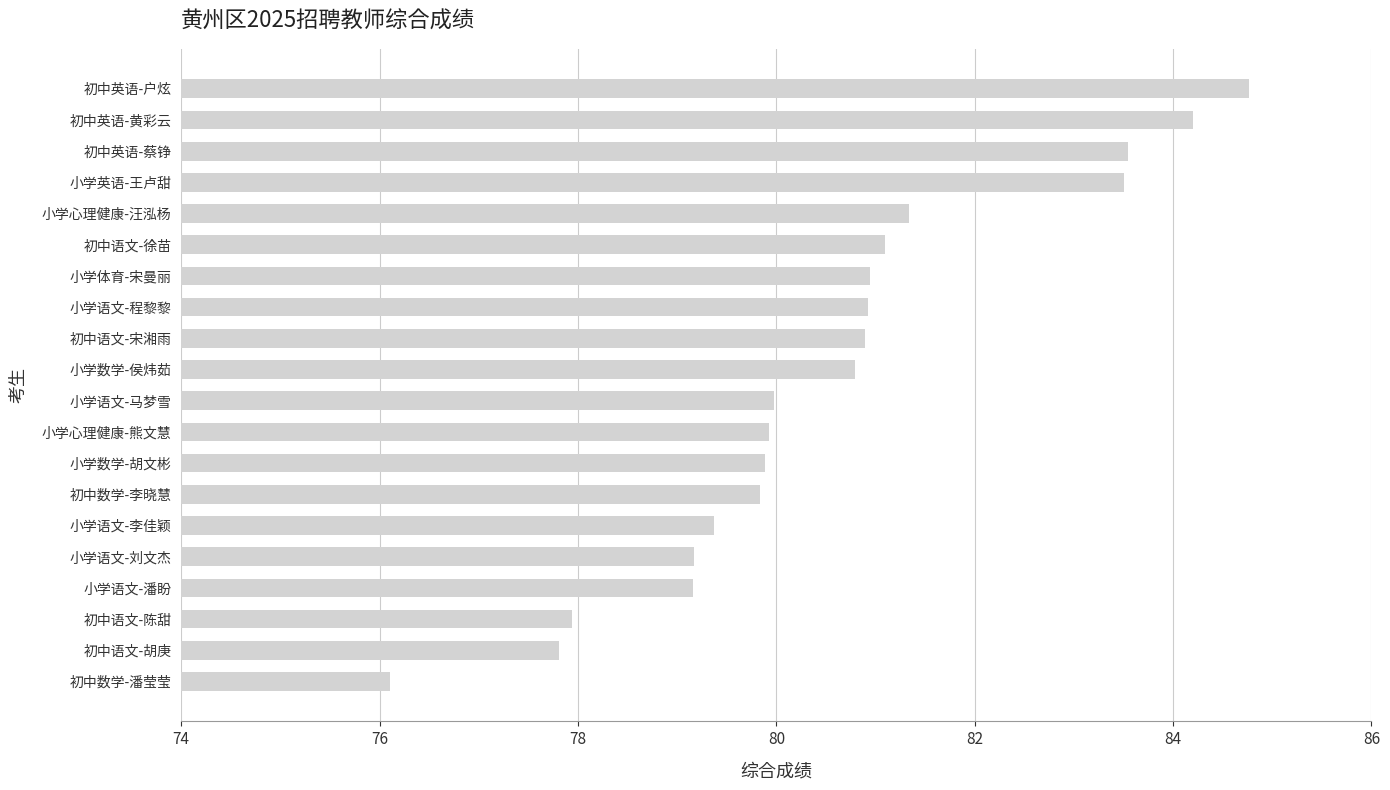

Reading bottom to top, list all the values displayed in this chart.

初中数学-潘莹莹=76.1	初中语文-胡庚=77.8	初中语文-陈甜=77.9	小学语文-潘盼=79.2	小学语文-刘文杰=79.2	小学语文-李佳颖=79.4	初中数学-李晓慧=79.8	小学数学-胡文彬=79.9	小学心理健康-熊文慧=79.9	小学语文-马梦雪=80.0	小学数学-侯炜茹=80.8	初中语文-宋湘雨=80.9	小学语文-程黎黎=80.9	小学体育-宋曼丽=80.9	初中语文-徐苗=81.1	小学心理健康-汪泓杨=81.3	小学英语-王卢甜=83.5	初中英语-蔡铮=83.5	初中英语-黄彩云=84.2	初中英语-户炫=84.8